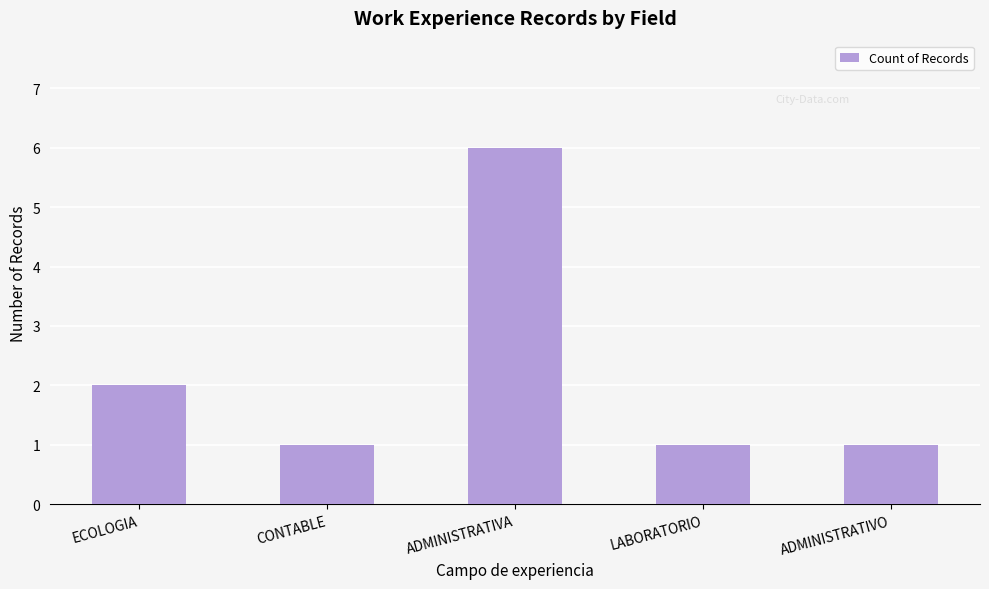

Does the chart contain any negative values?

No